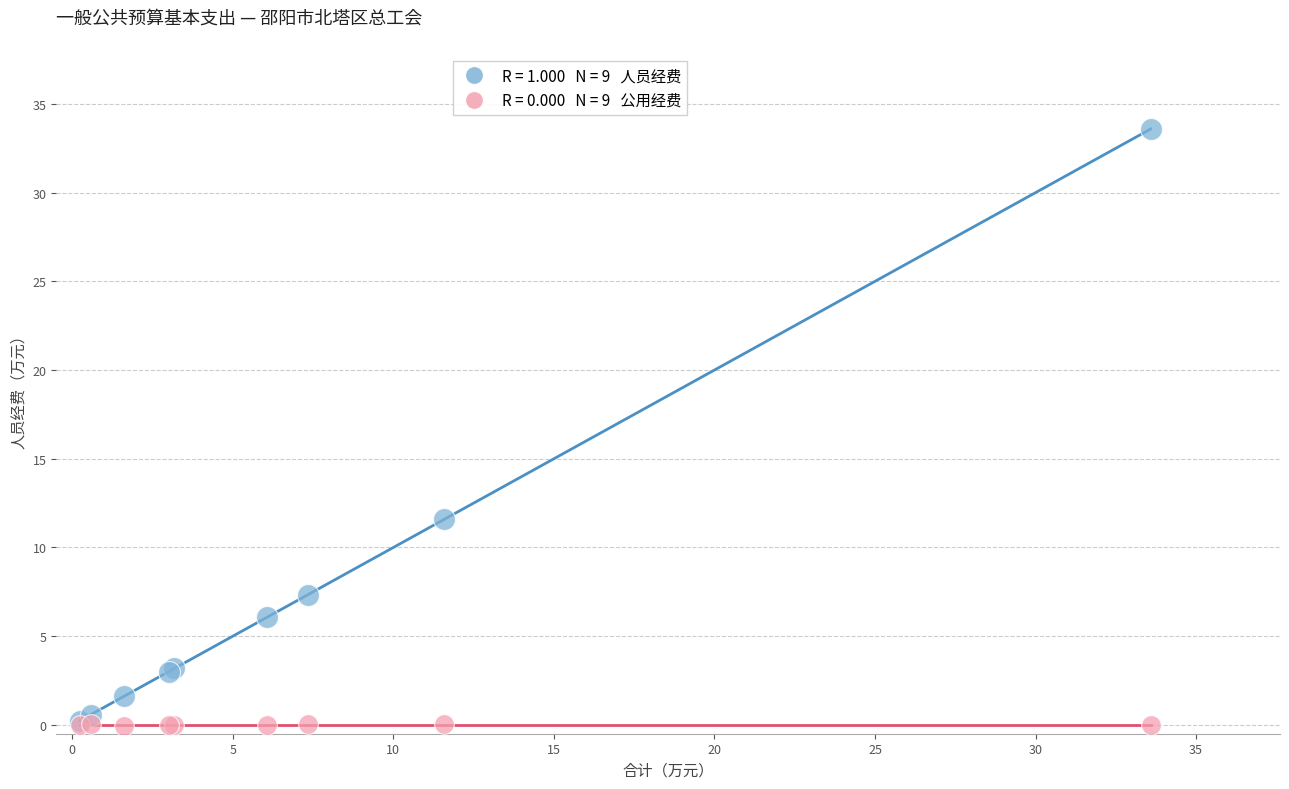

Across all series, what Y value is closest to 16?

11.6